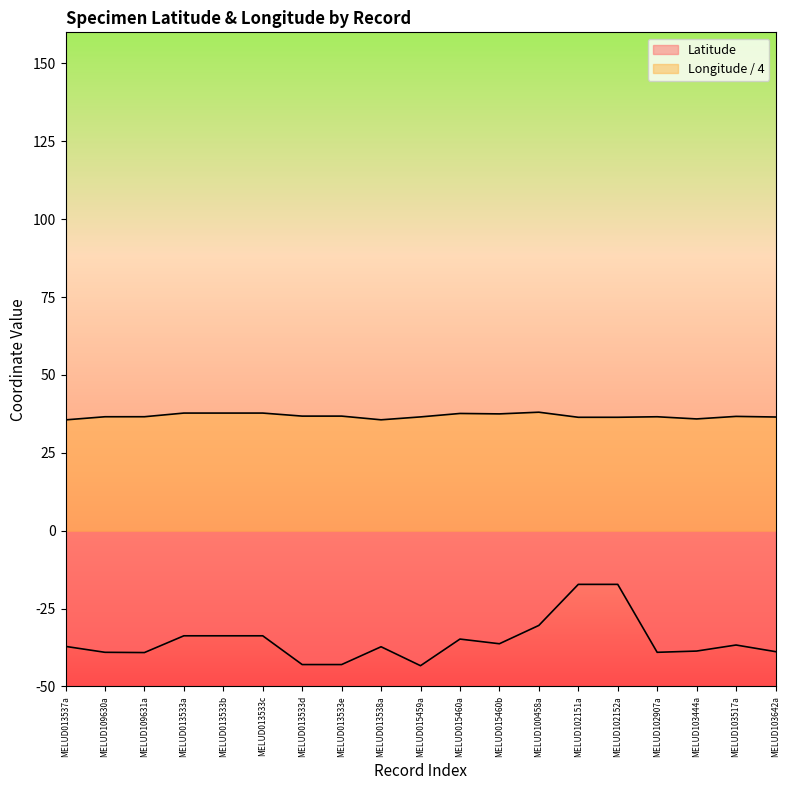

Rank the categories by Latitude value from highest to lowest.

MELUD102151a, MELUD102152a, MELUD100458a, MELUD013533a, MELUD013533b, MELUD013533c, MELUD015460a, MELUD015460b, MELUD103517a, MELUD013537a, MELUD013538a, MELUD103444a, MELUD103642a, MELUD109630a, MELUD102907a, MELUD109631a, MELUD013533d, MELUD013533e, MELUD015459a